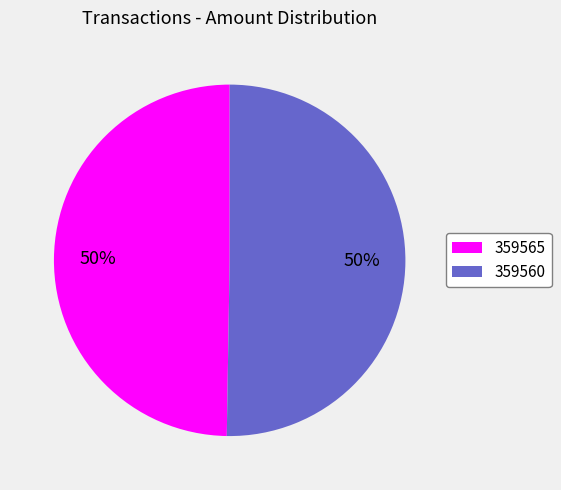

Is the sum of 359565 and 359560 greater than half?

Yes